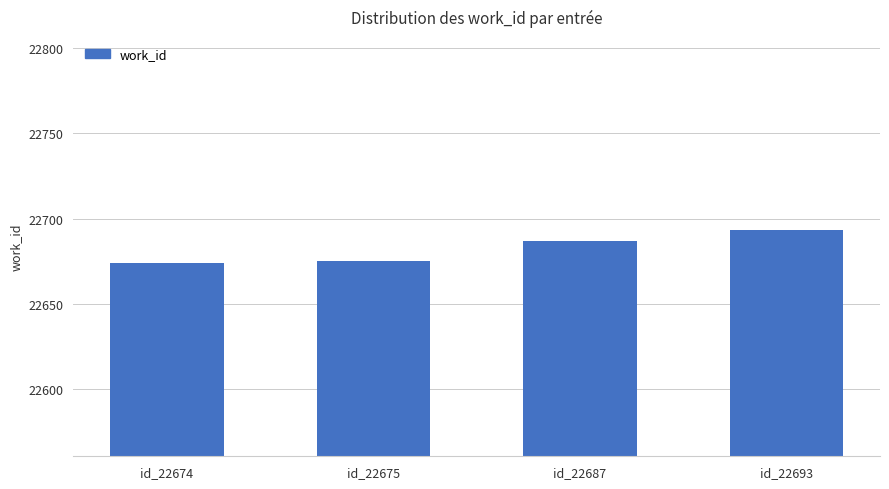

What is the approximate value at id_22687, to the nearest 5?

22685